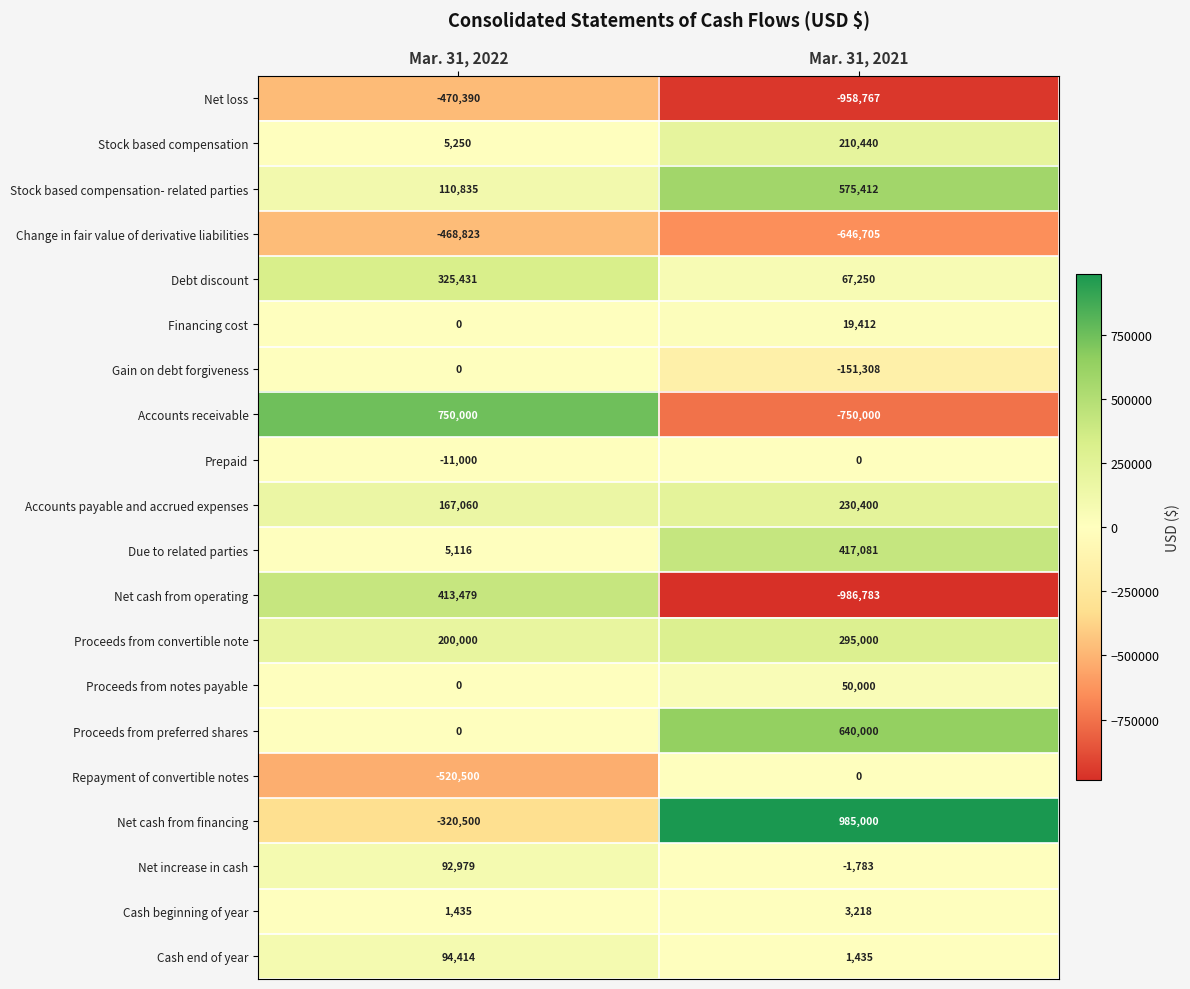

List the labels in order of Net cash from operating value, largest first.

Mar. 31, 2022, Mar. 31, 2021